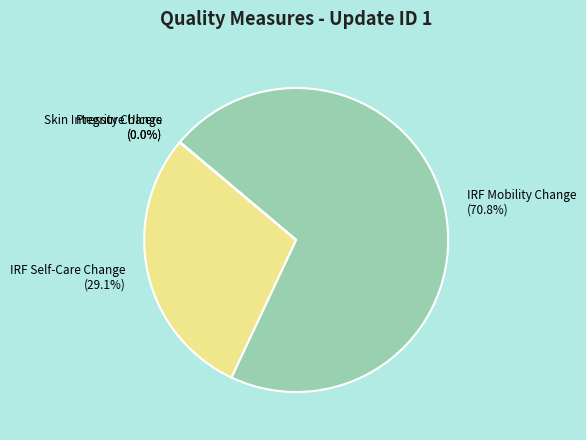

Is there any slice that represents more than half of the pie?

Yes